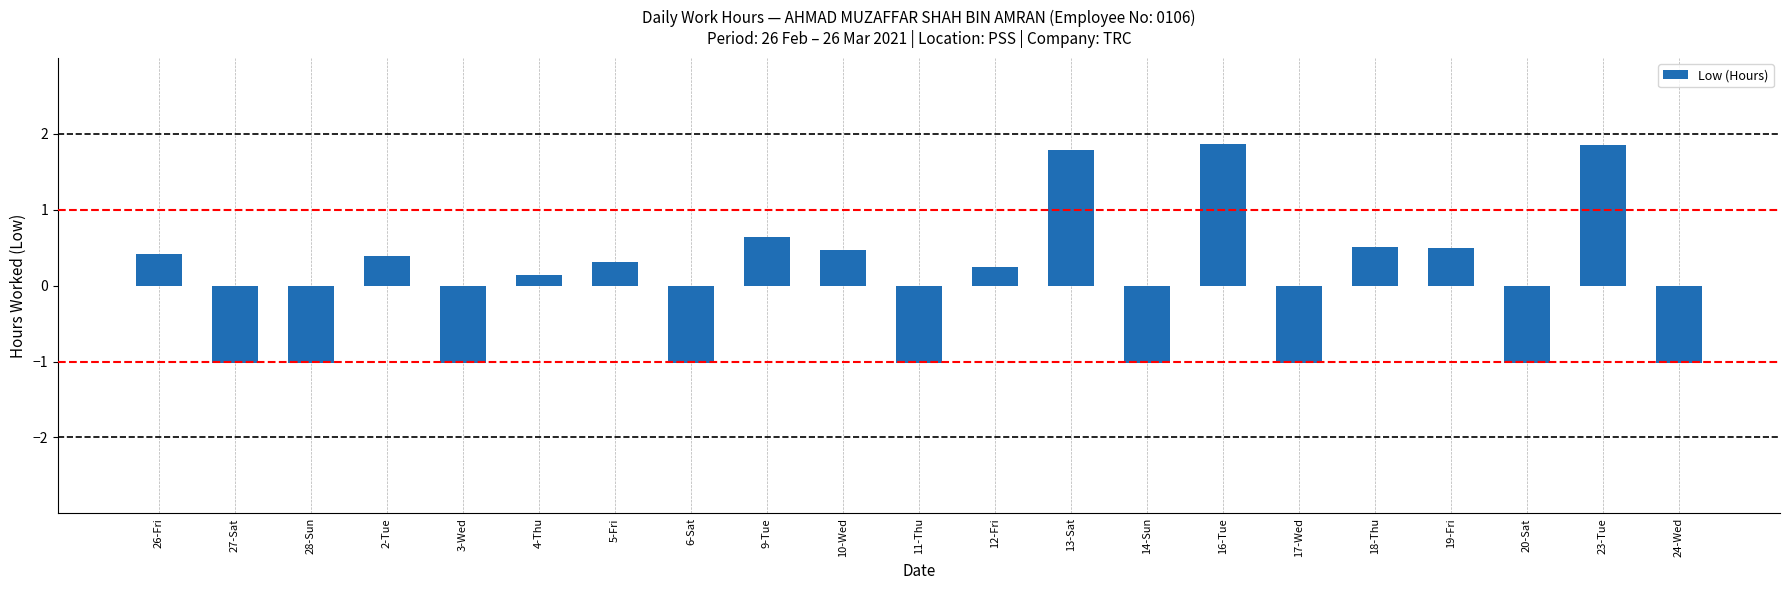

Where does the data first go above 0?

26-Fri